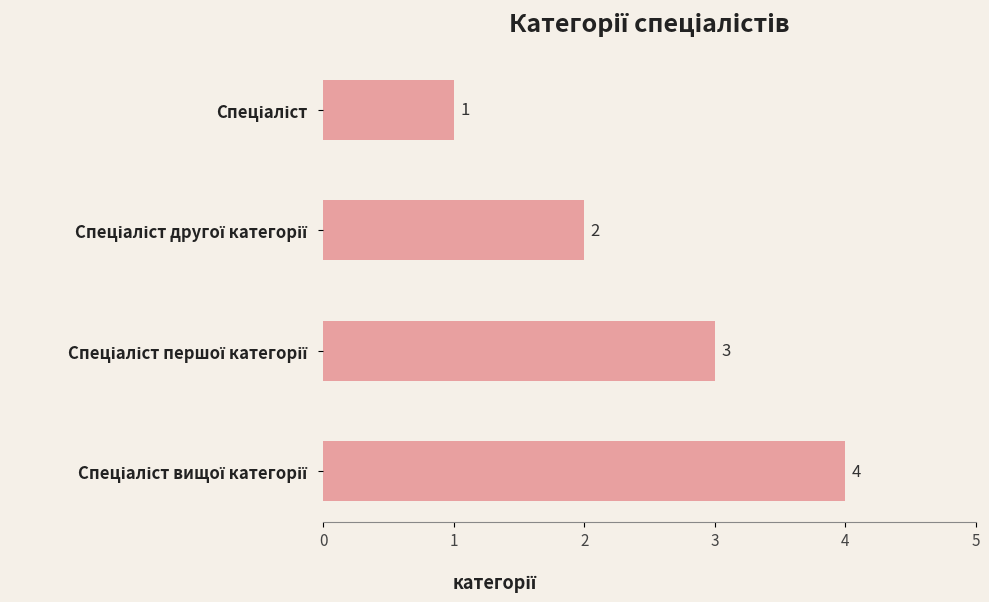

What is the sum of all values?

10